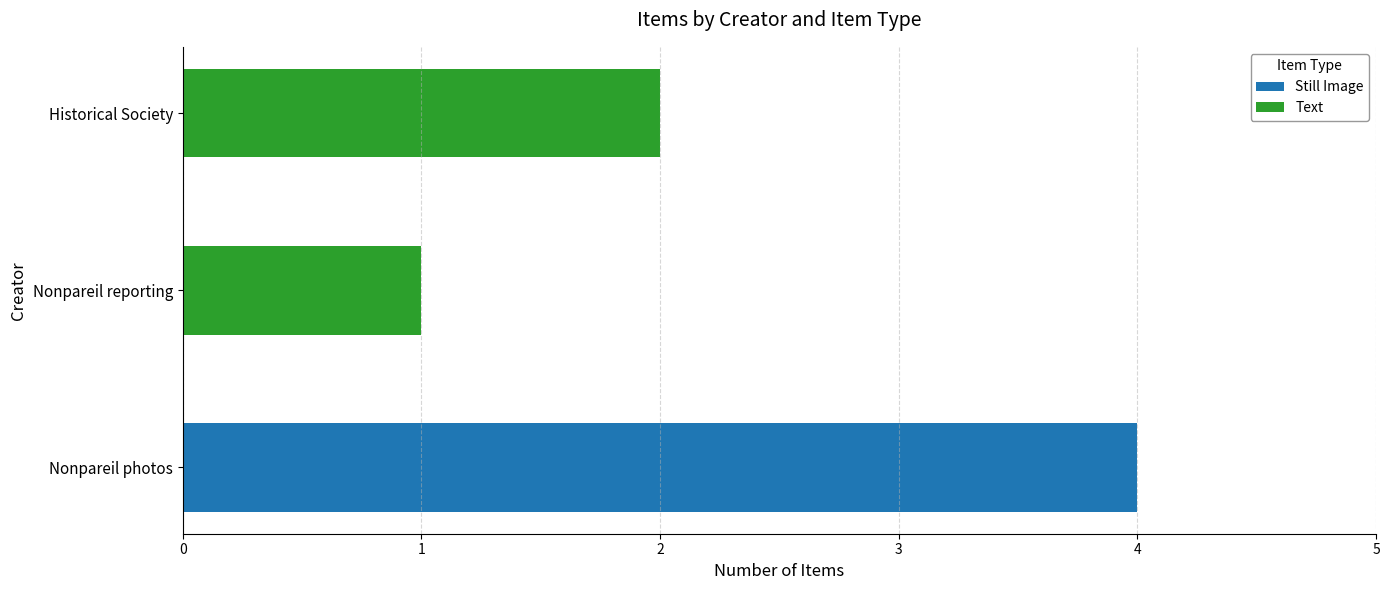

What is the average value of the Still Image series?

1